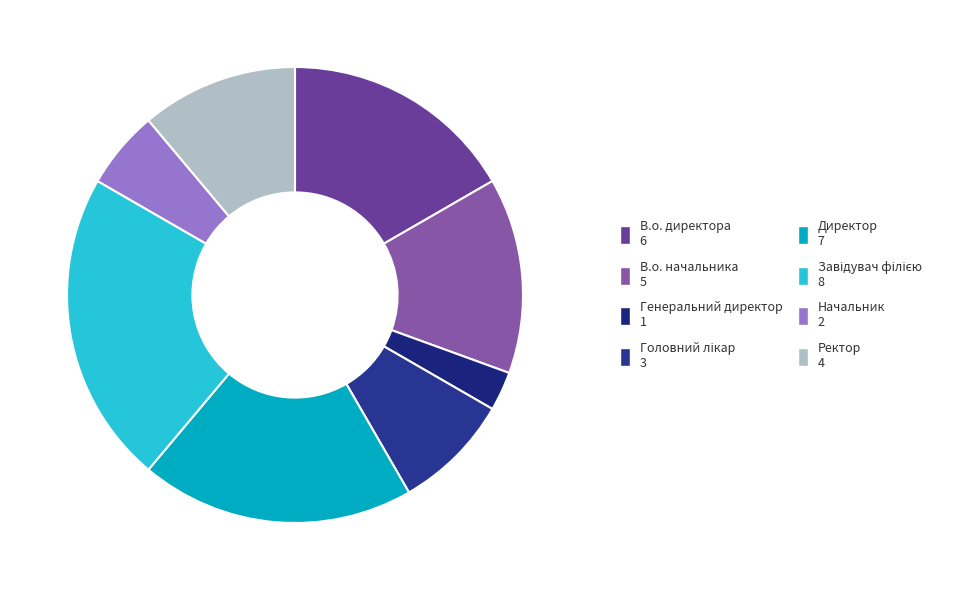

Which slice is the largest?

Завідувач філією